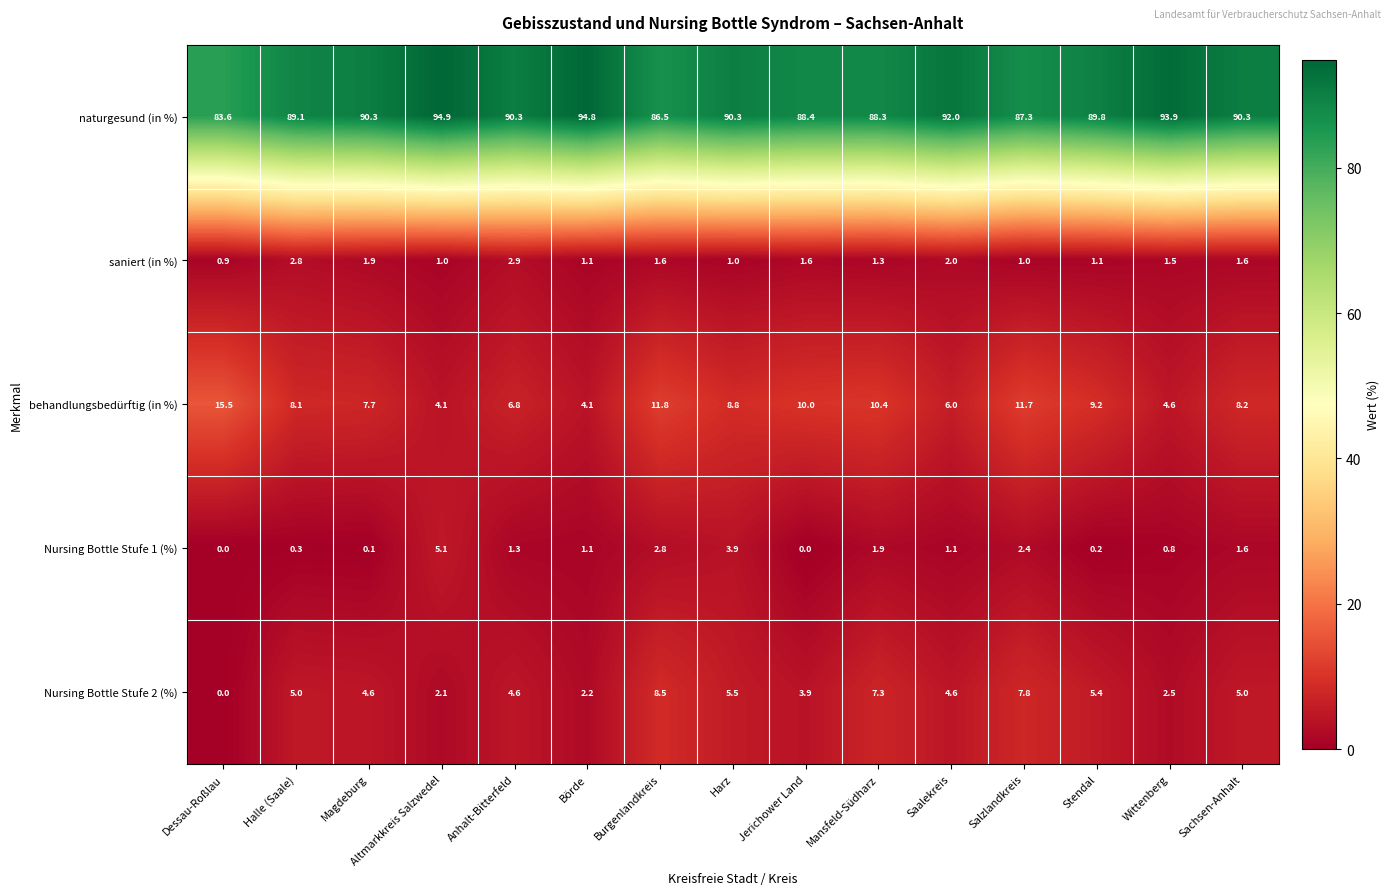

True or false: Nursing Bottle Stufe 2 (%) has a value of 4.6 at Saalekreis.

True